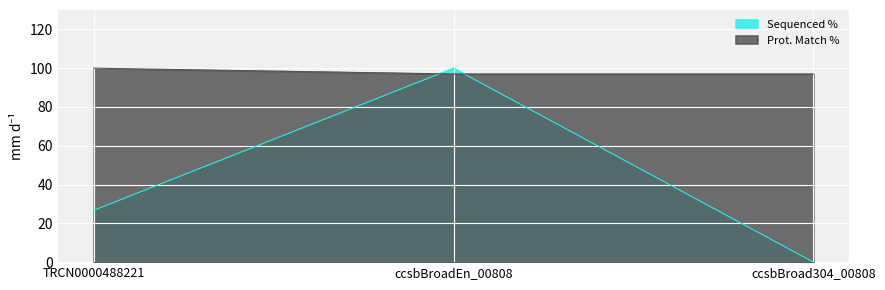

Reading right to left, what are all the values shown in this chart?

Sequenced %: ccsbBroad304_00808=0.0	ccsbBroadEn_00808=100.0	TRCN0000488221=26.7
Prot. Match %: ccsbBroad304_00808=97.0	ccsbBroadEn_00808=97.0	TRCN0000488221=100.0